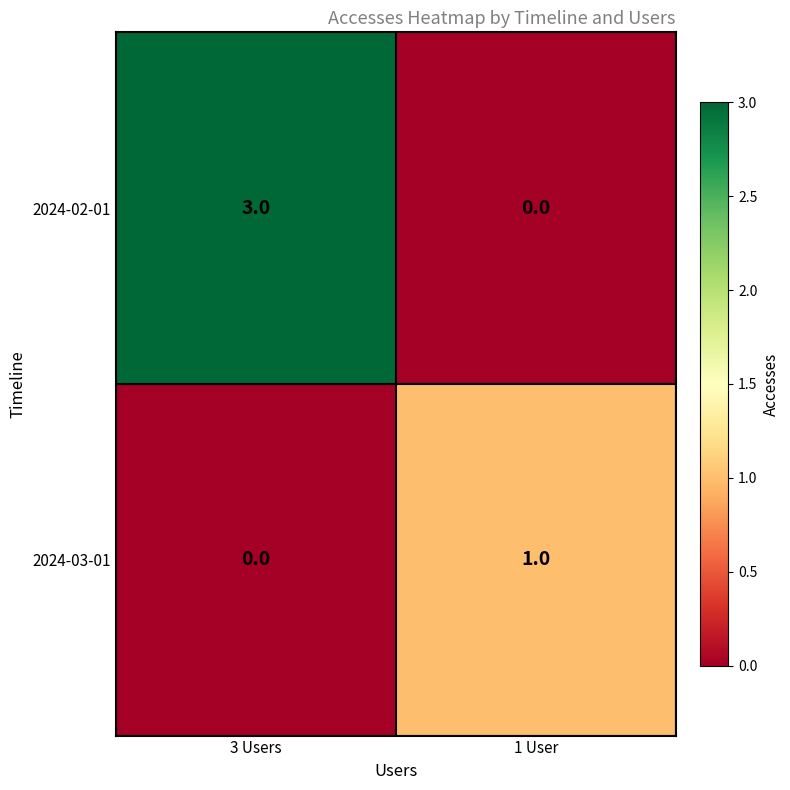

Which series changed the most between 3 Users and 1 User?

2024-02-01